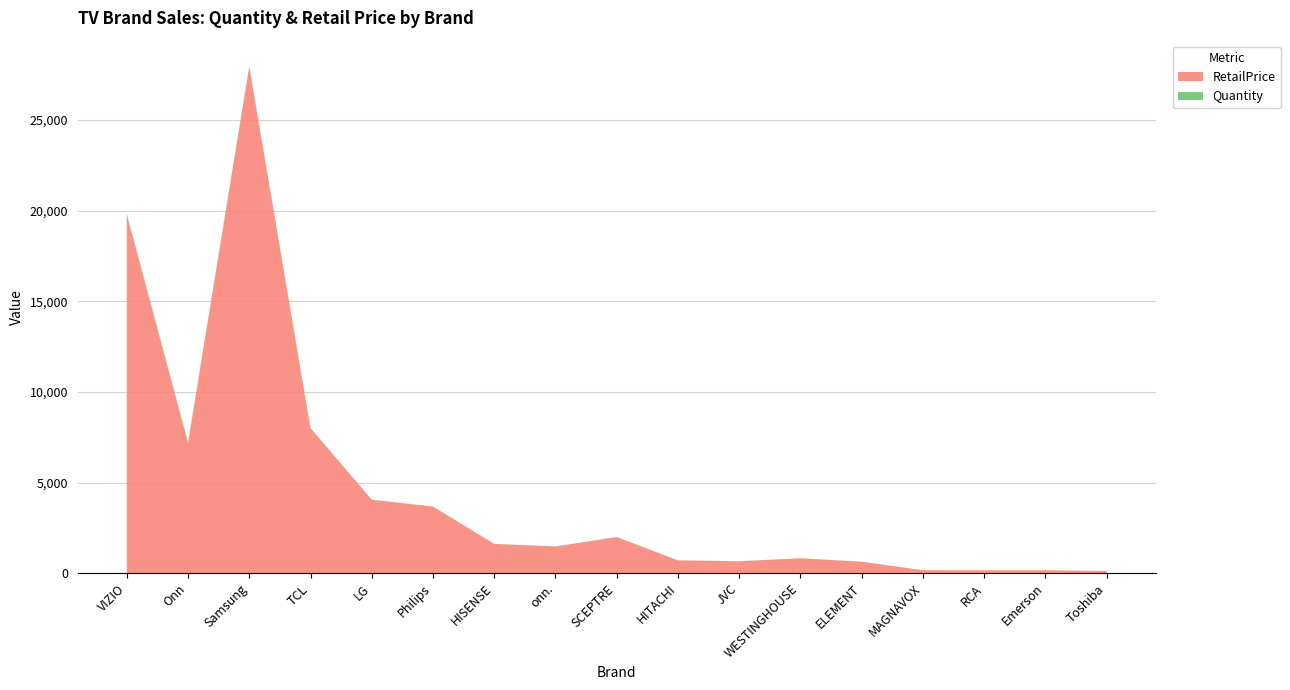

Reading right to left, what are all the values shown in this chart?

RetailPrice: Toshiba=118.0	Emerson=156.0	RCA=156.0	MAGNAVOX=160.0	ELEMENT=628.0	WESTINGHOUSE=820.0	JVC=655.9	HITACHI=704.8	SCEPTRE=1988.6	onn.=1472.0	HISENSE=1612.0	Philips=3672.0	LG=4049.5	TCL=7980.0	Samsung=27932.8	Onn=7171.0	VIZIO=19781.8
Quantity: Toshiba=1.0	Emerson=1.0	RCA=1.0	MAGNAVOX=1.0	ELEMENT=2.0	WESTINGHOUSE=2.0	JVC=3.0	HITACHI=3.0	SCEPTRE=3.0	onn.=4.0	HISENSE=5.0	Philips=6.0	LG=7.0	TCL=32.0	Samsung=53.0	Onn=56.0	VIZIO=56.0